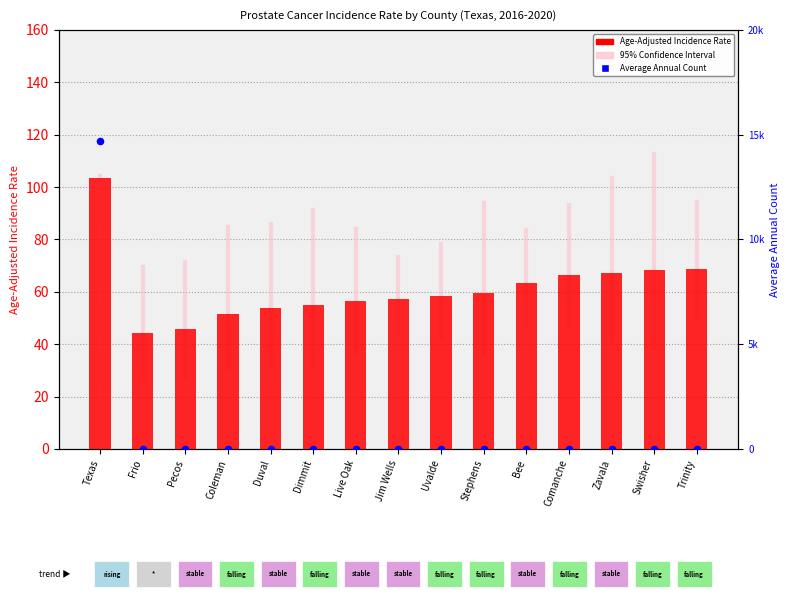

Which series has the largest Y range (max minus min)?

Average Annual Count